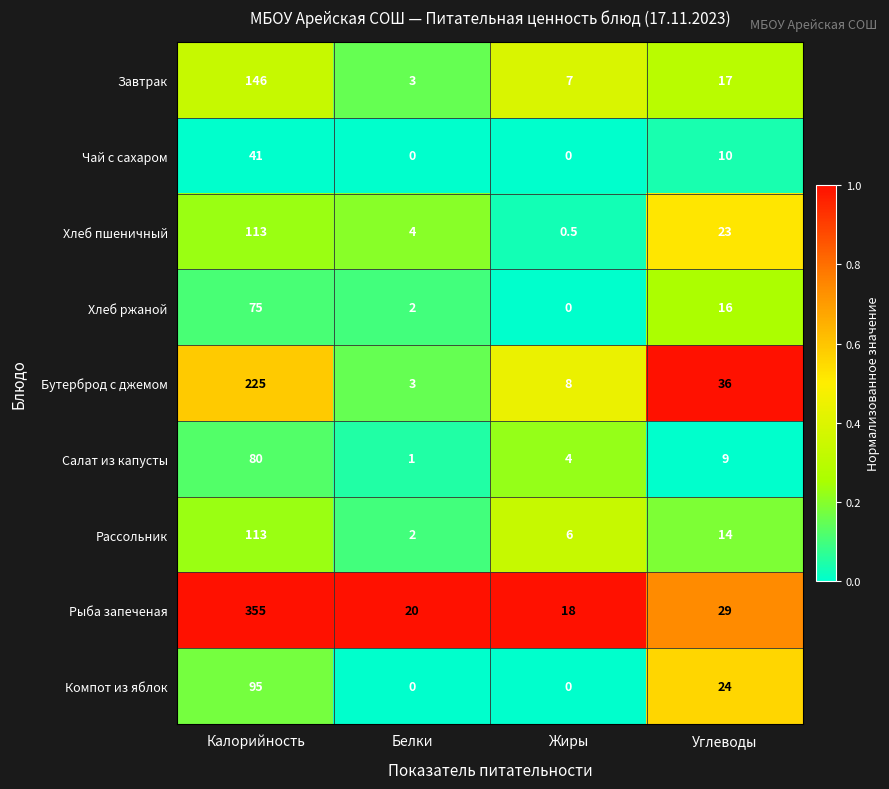

What is the sum of all Компот из яблок values?

119.0